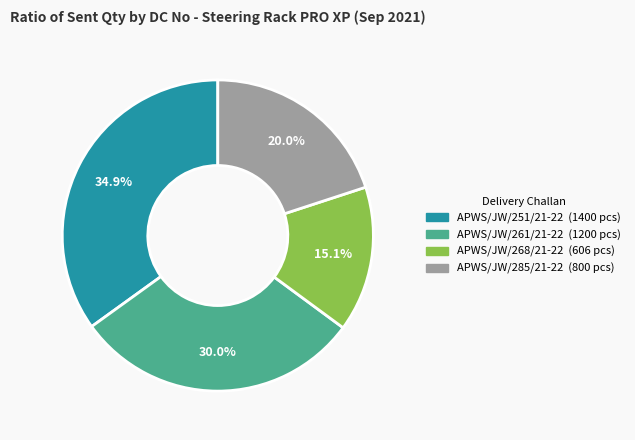

Is there any slice that represents more than half of the pie?

No